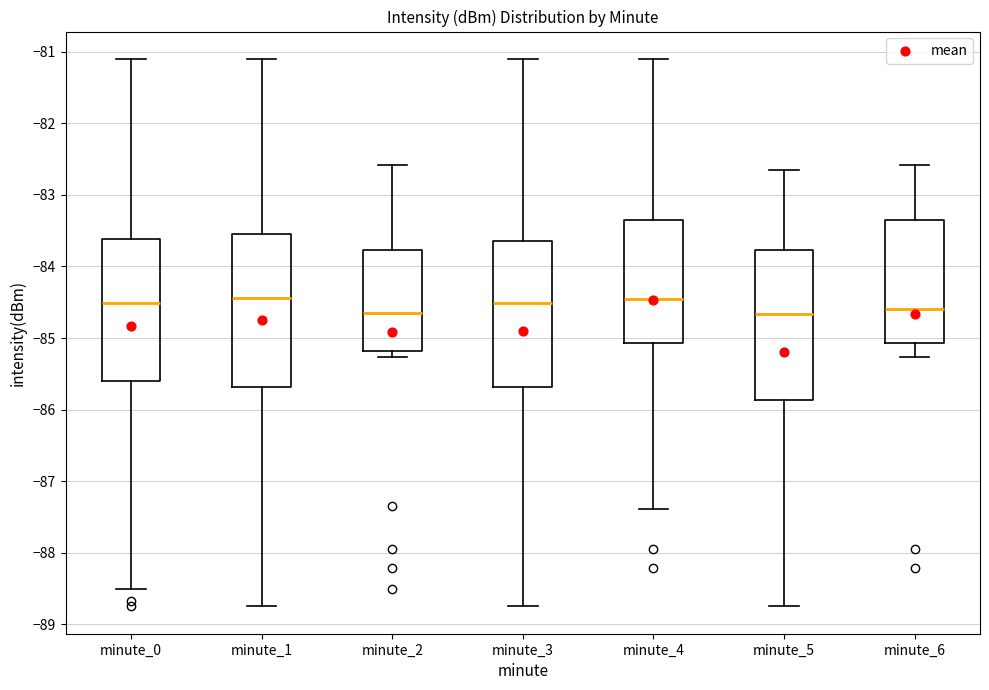

Where does the upper whisker of the box for minute_0 end on the y-axis? The values are not printed on the chart, so give them approximately, as read against the axis.

-81.1